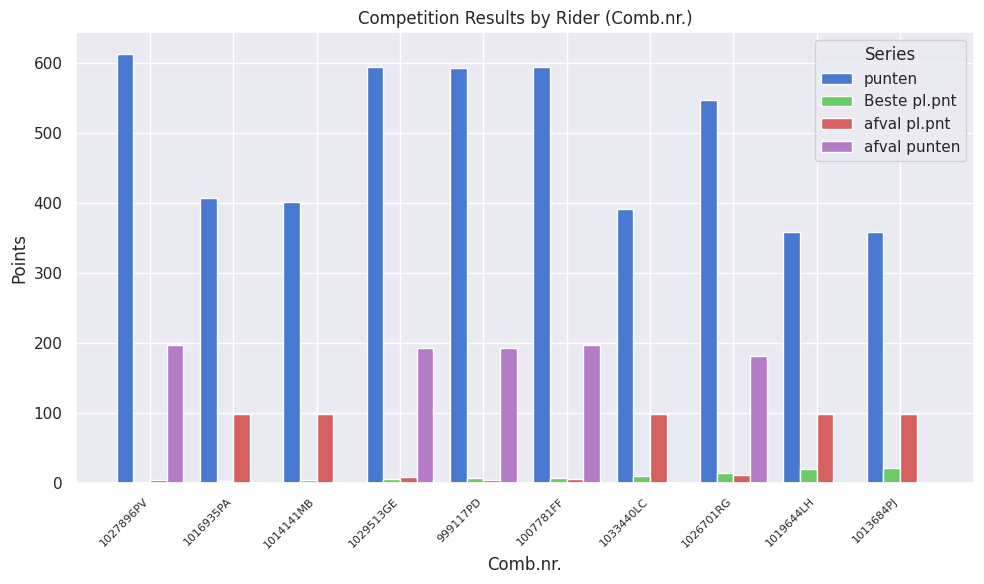

Which series has the largest total across all categories?

punten